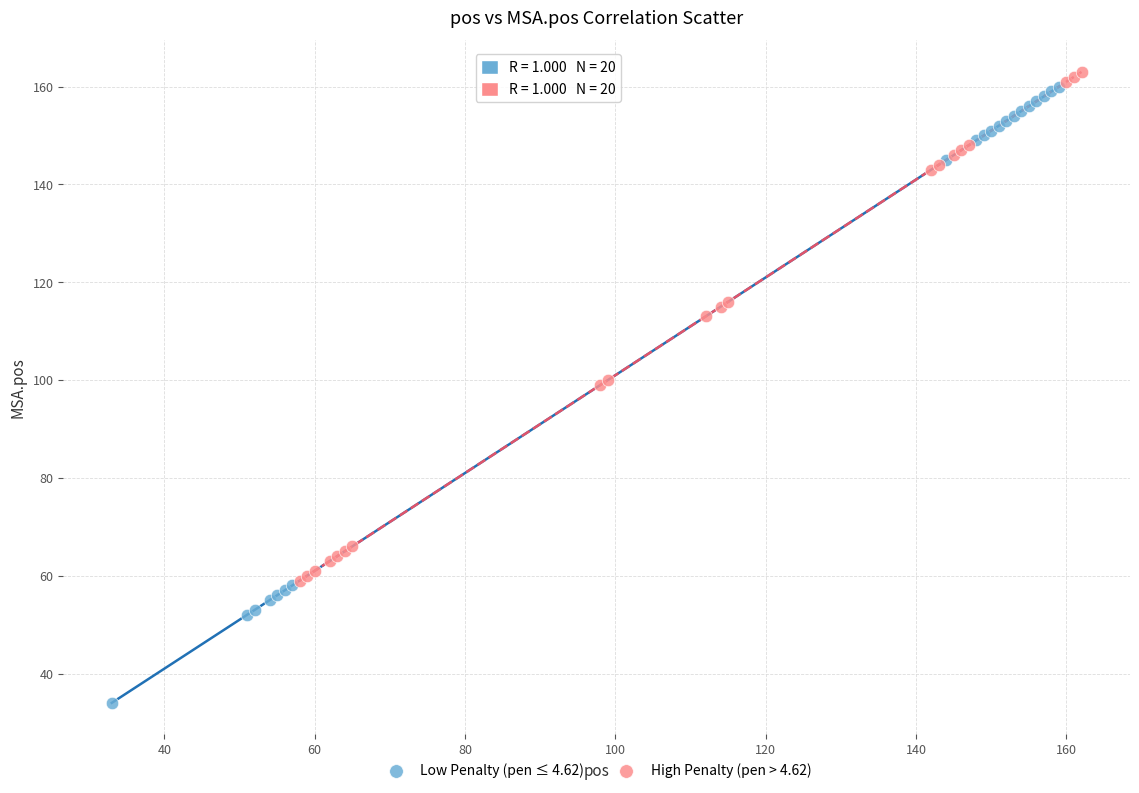

What are all the series names shown in the legend?

Low Penalty (pen ≤ 4.62), High Penalty (pen > 4.62)